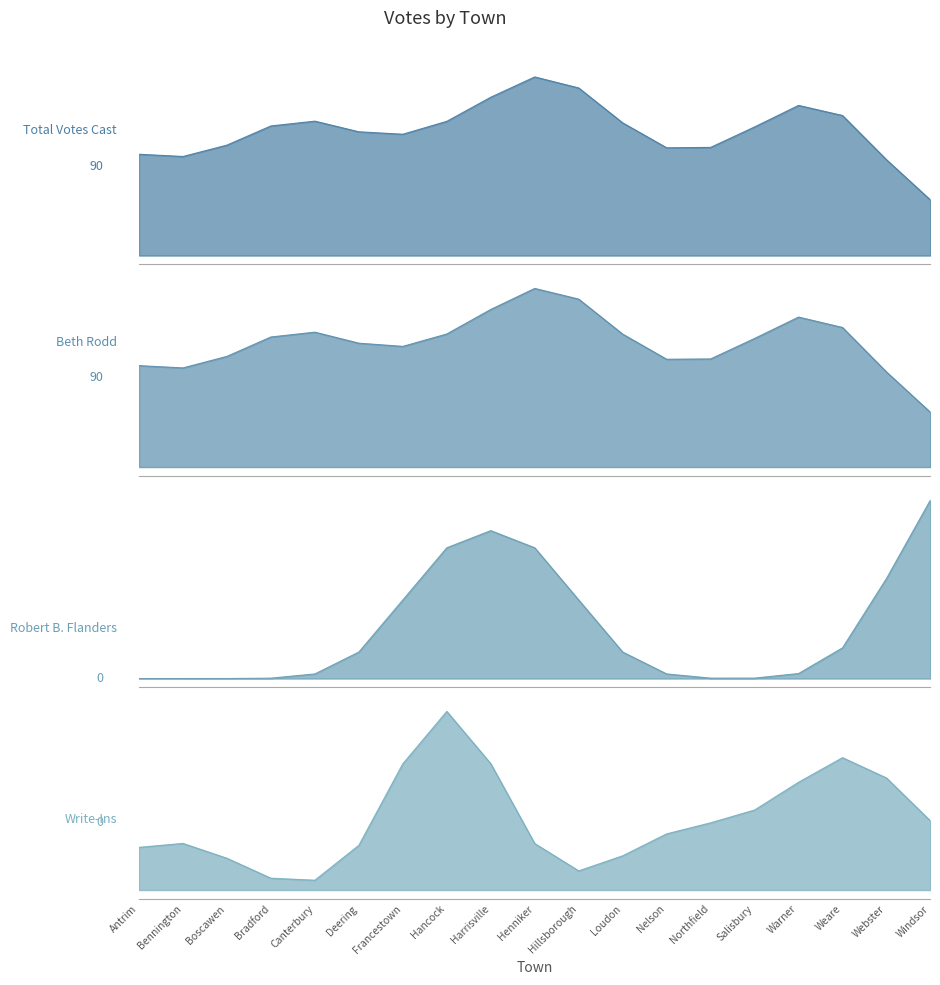

Which series has the largest range (max minus min)?

Total Votes Cast